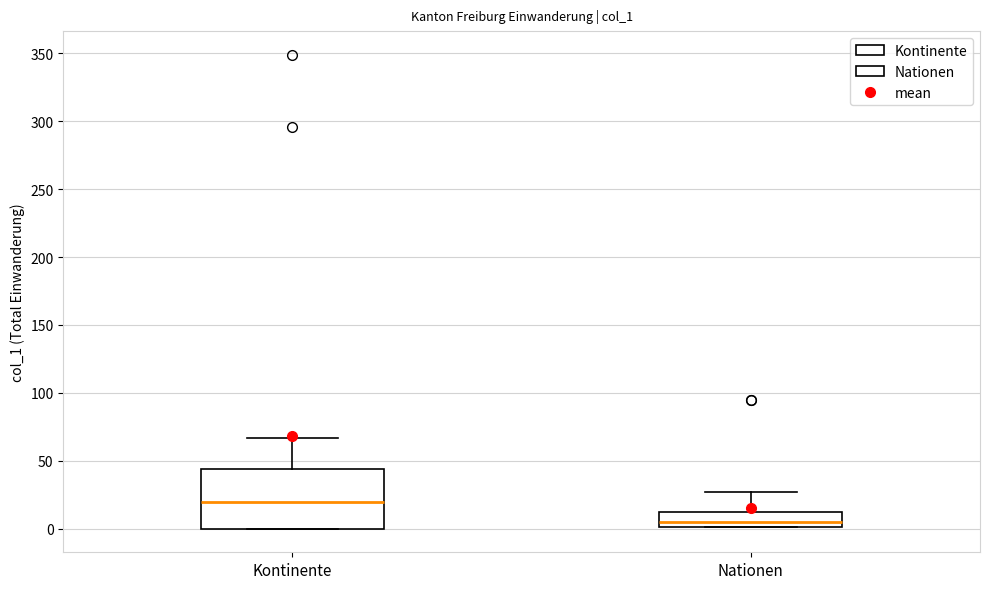

Reading left to right, read every box against the y-axis: the position of its median line, the range the box covers, and the ends of its whiskers. The values are not printed on the chart, so give them approximately, as read against the axis.

Kontinente: median 20, box 0 to 45, whiskers 0 to 65
Nationen: median 5, box 0 to 10, whiskers 0 to 25